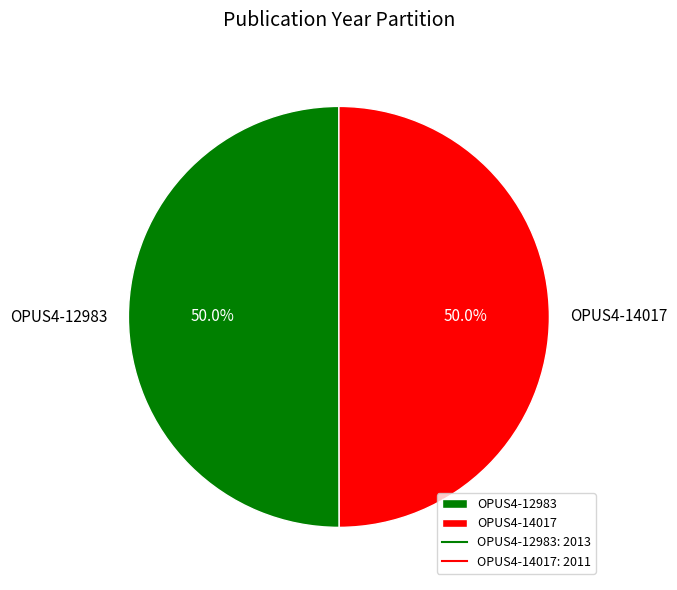

To the nearest percent, what is the combined percentage of OPUS4-12983 and OPUS4-14017?

100%